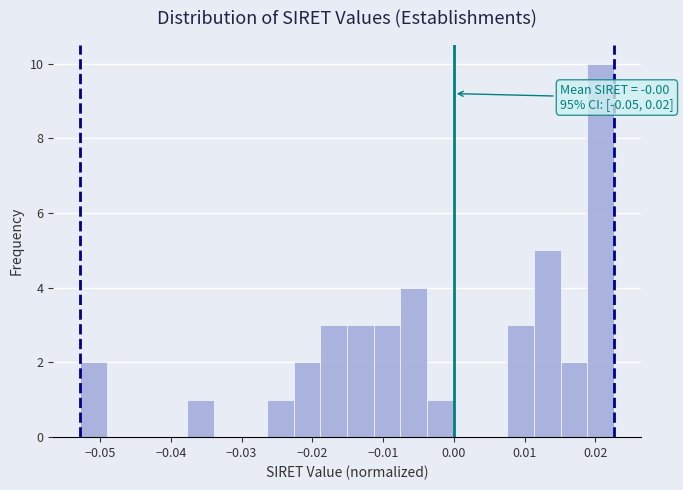

Read against the x-axis, roughly where is the centre of the tallest bar?

0.021